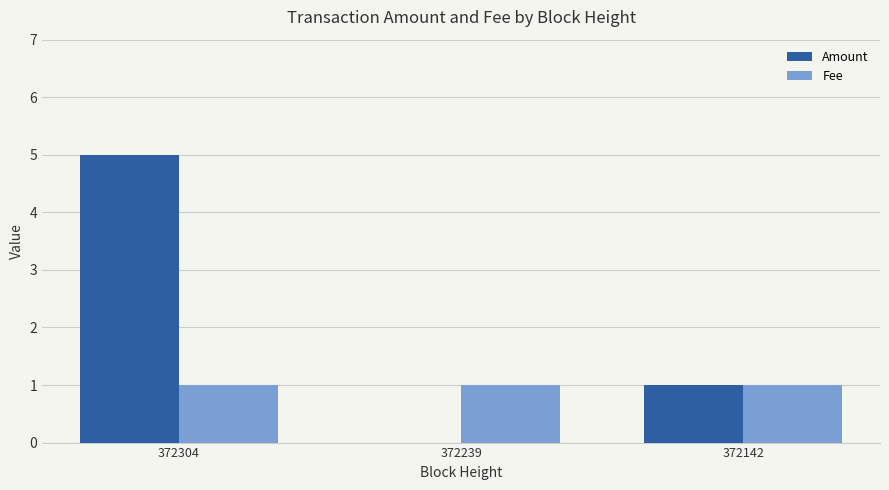

Reading left to right, what are all the values shown in this chart?

Amount: 5	0	1
Fee: 1	1	1